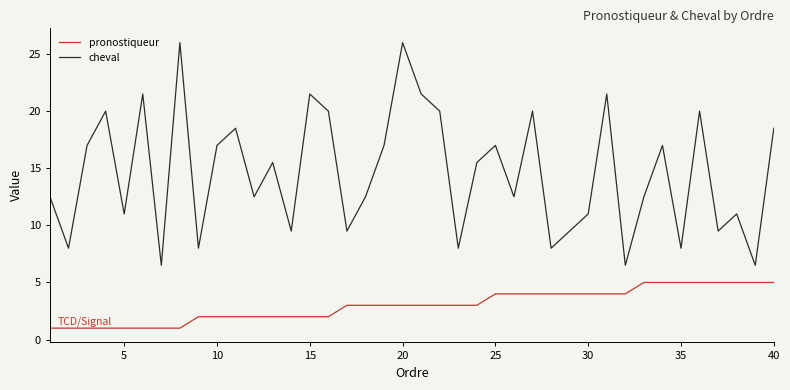

True or false: cheval has more than 1 interior local peaks.

True